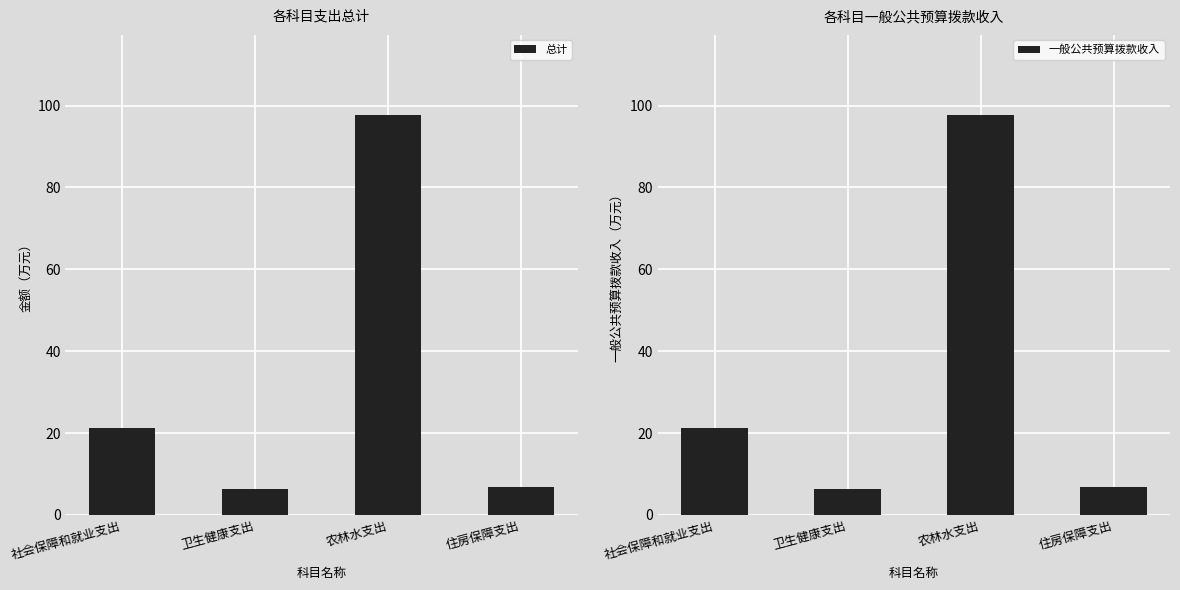

The value of 总计 at 农林水支出 is 148.8. True or false?

False